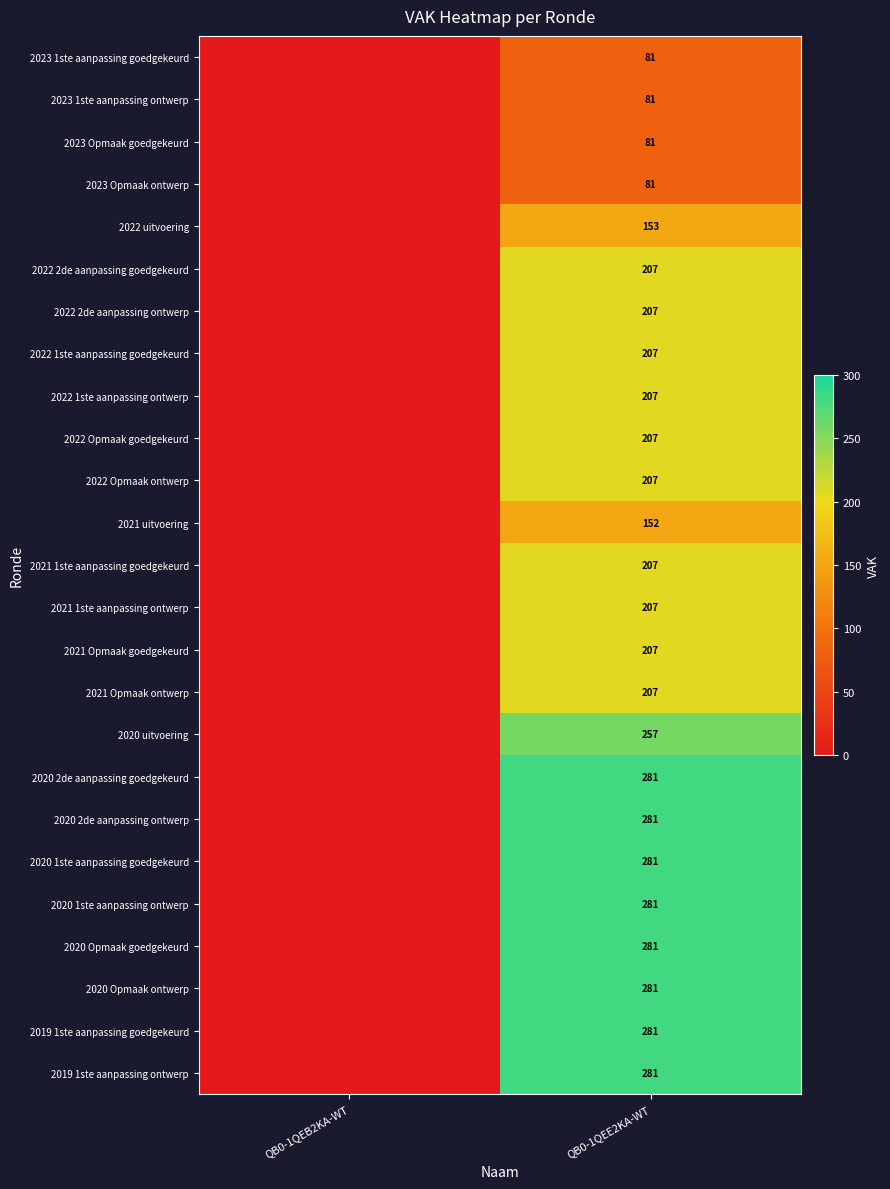

The 2023 1ste aanpassing goedgekeurd series shows 36 at QB0-1QEE2KA-WT. True or false?

False